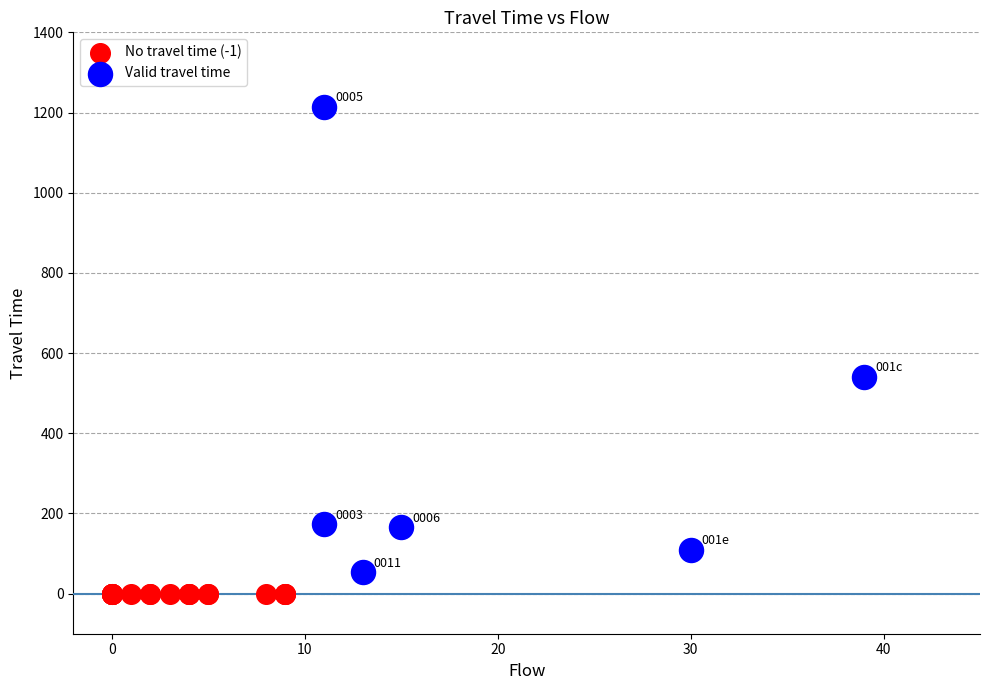

Which series reaches the maximum Y coordinate?

Valid travel time